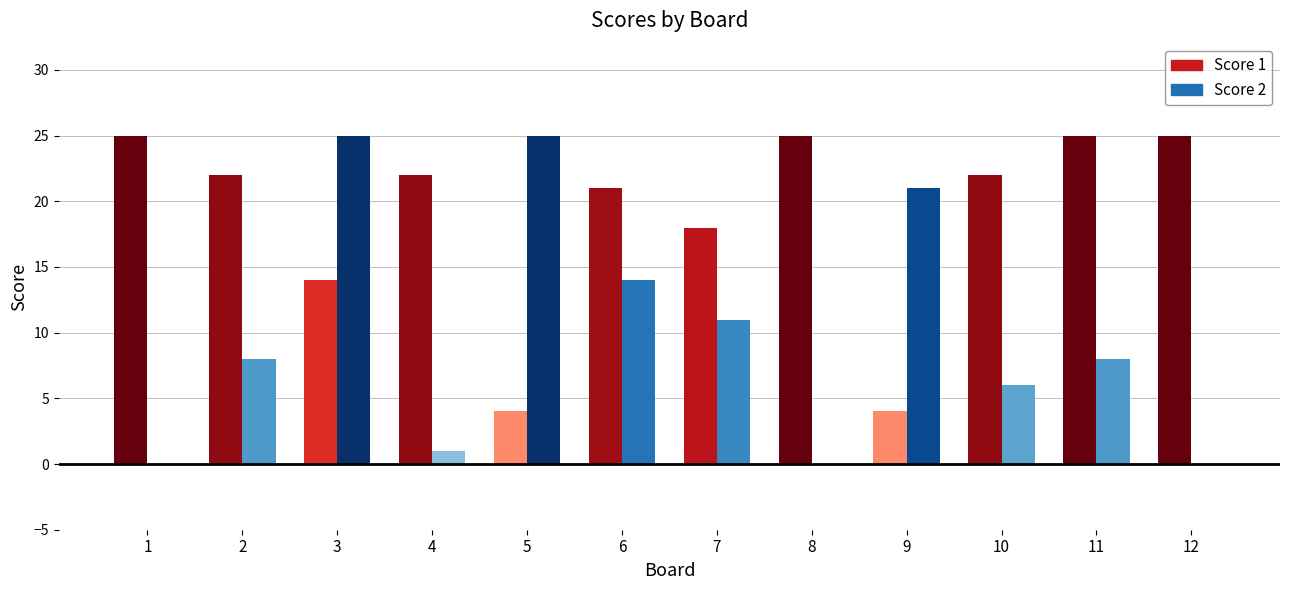

How many groups of bars are there?

12